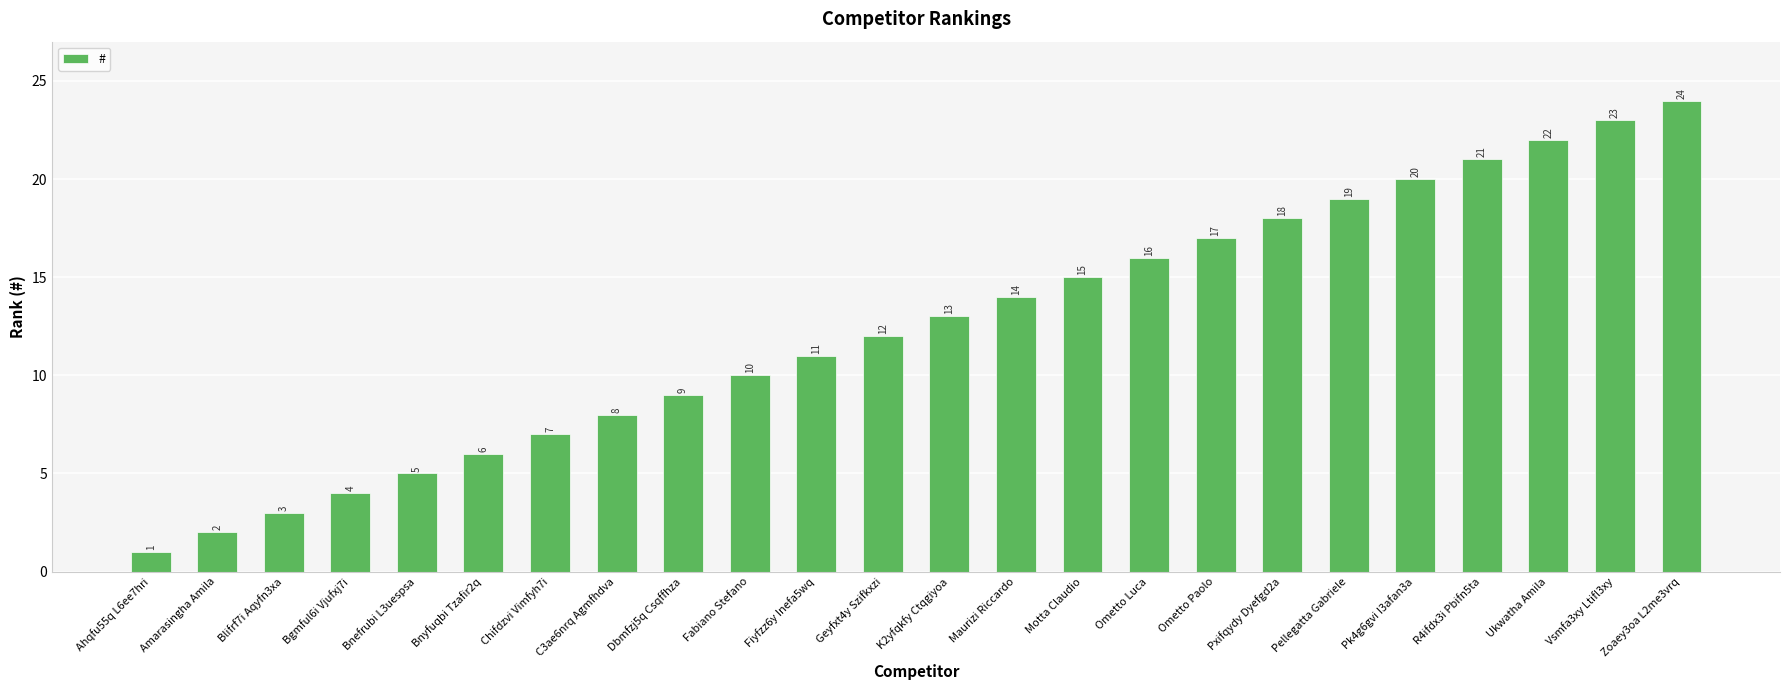

What is the sum of all values?

300